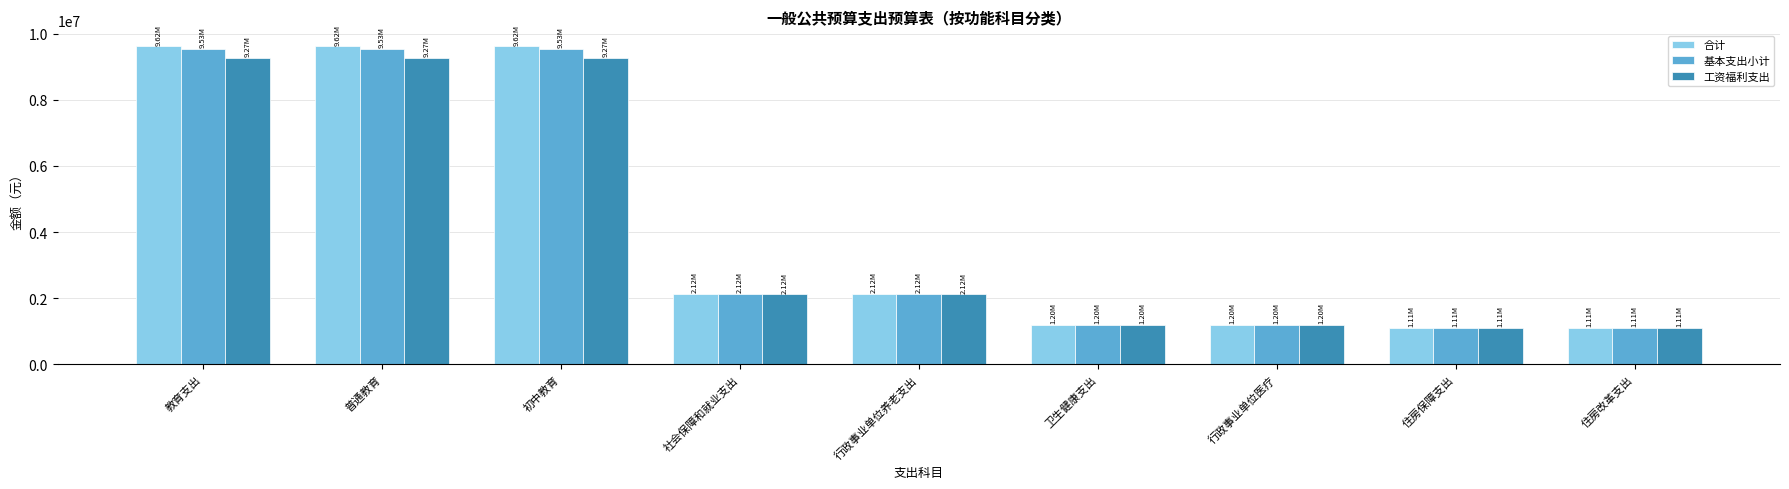

Is the value of 合计 at 普通教育 greater than the value of 基本支出小计 at 社会保障和就业支出?

Yes